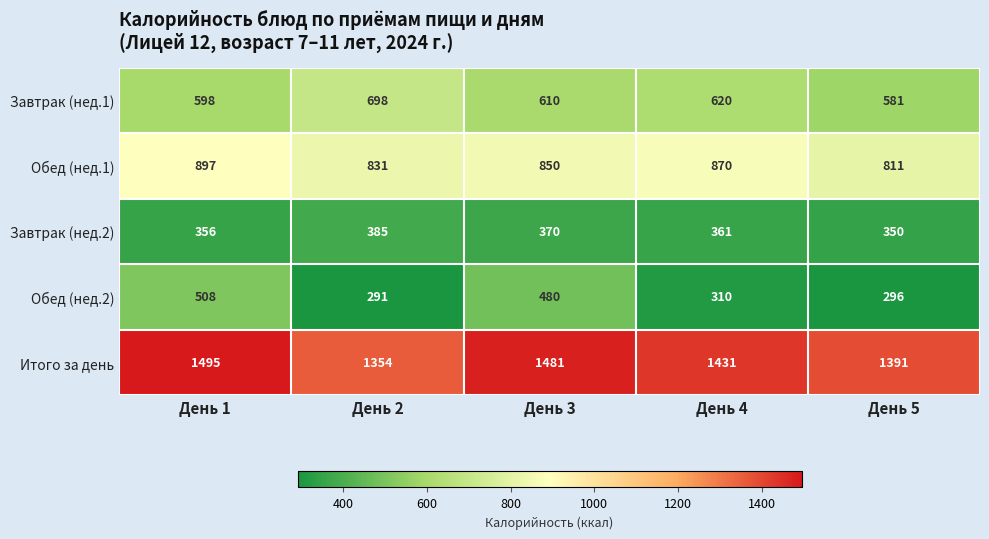

Which series has the largest range (max minus min)?

Обед (нед.2)